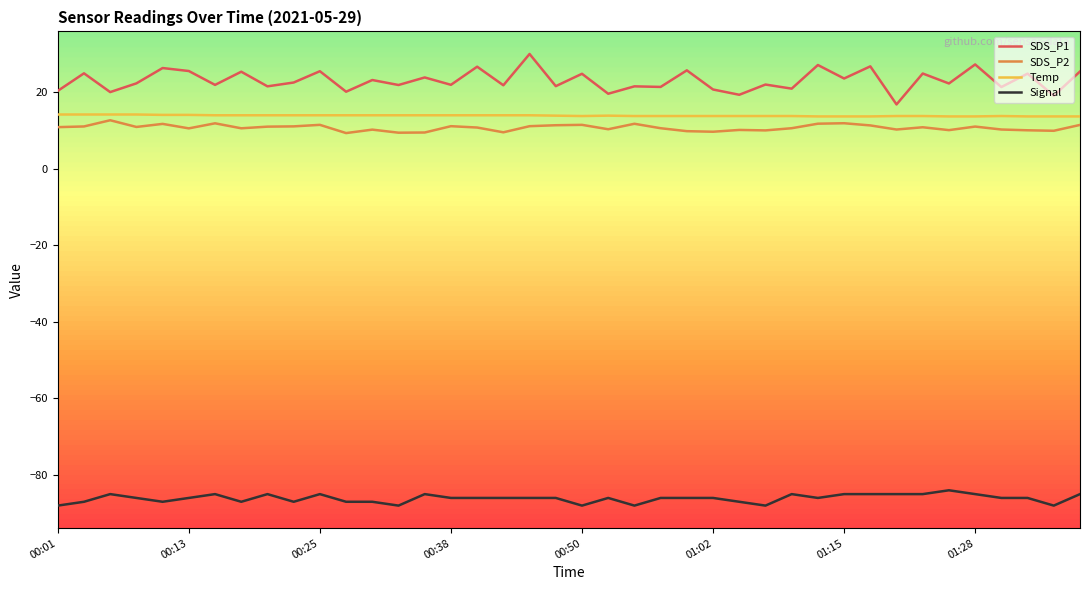

What is the difference between the maximum and minimum values in the Signal series?

4.0